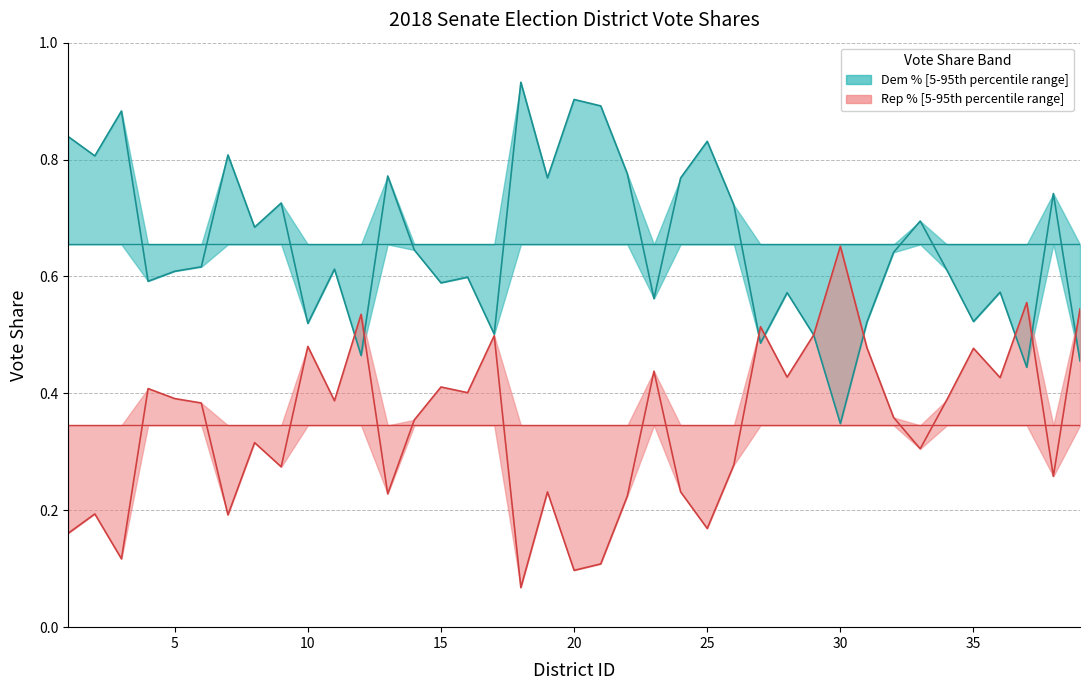

What is the total value across all series at 5?

1.0